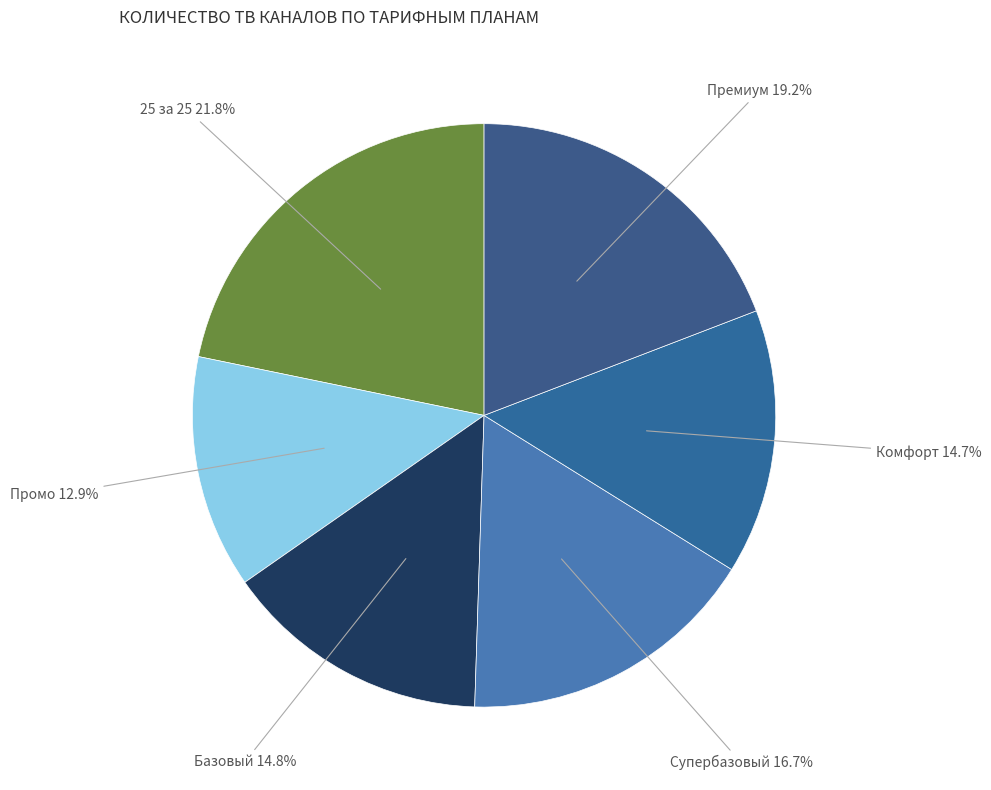

How many slices are in this pie chart?

6